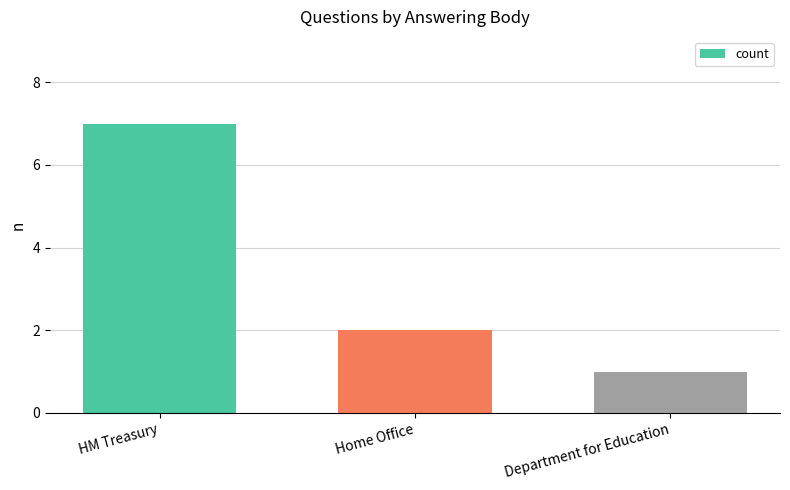

Reading left to right, extract all data points from this chart.

7	2	1